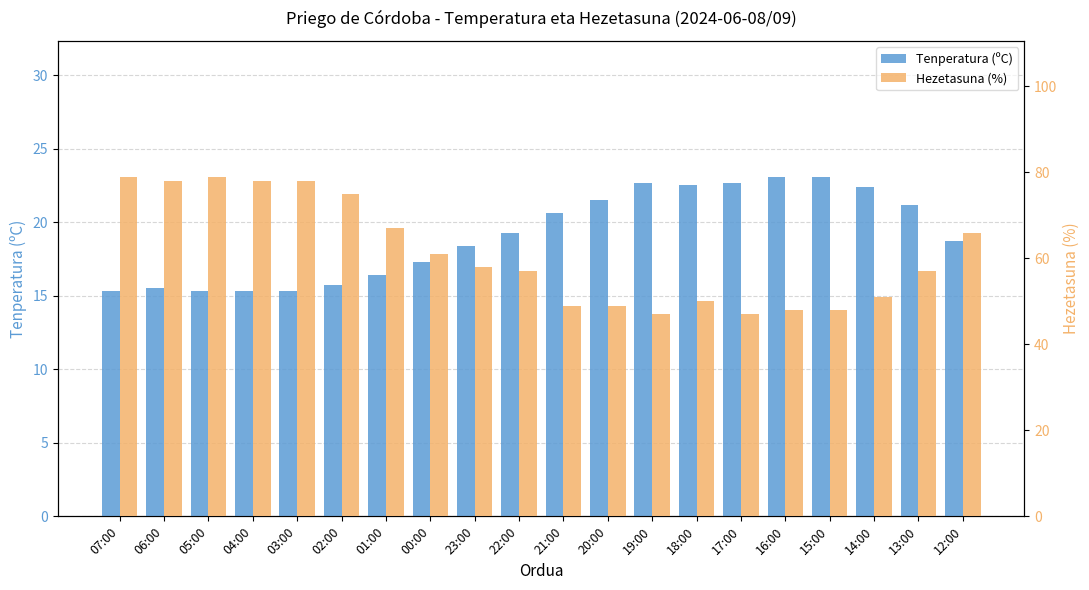

What position from the right is 18:00?

7